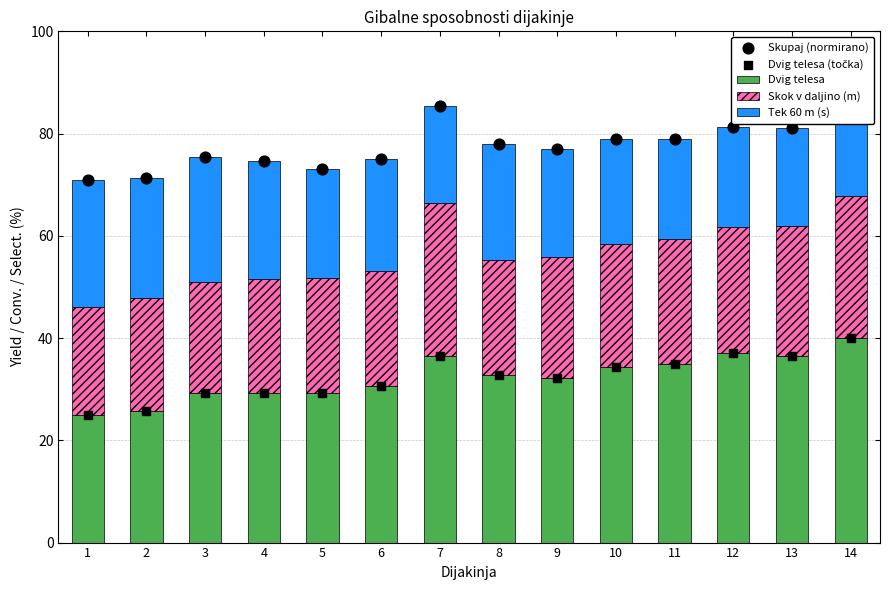

At how many categories does at least one series exceed 53?

14